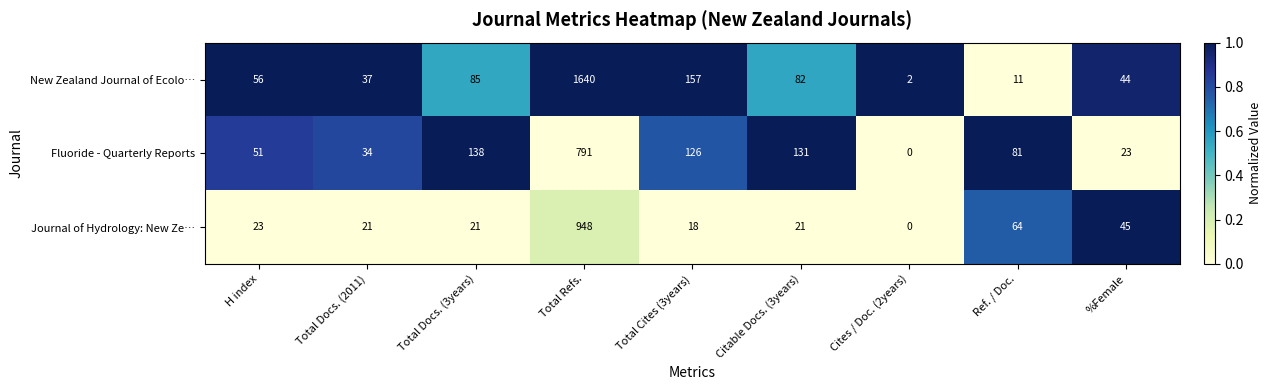

At which category is the sum across all series the highest?

Total Refs.